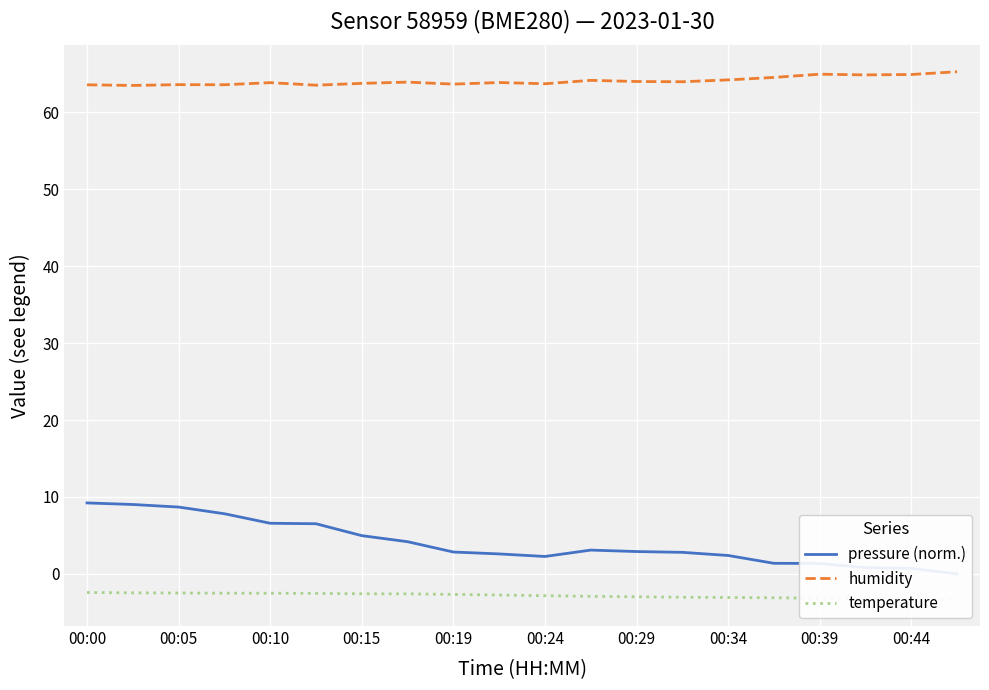

What is the average value of the humidity series?

64.1